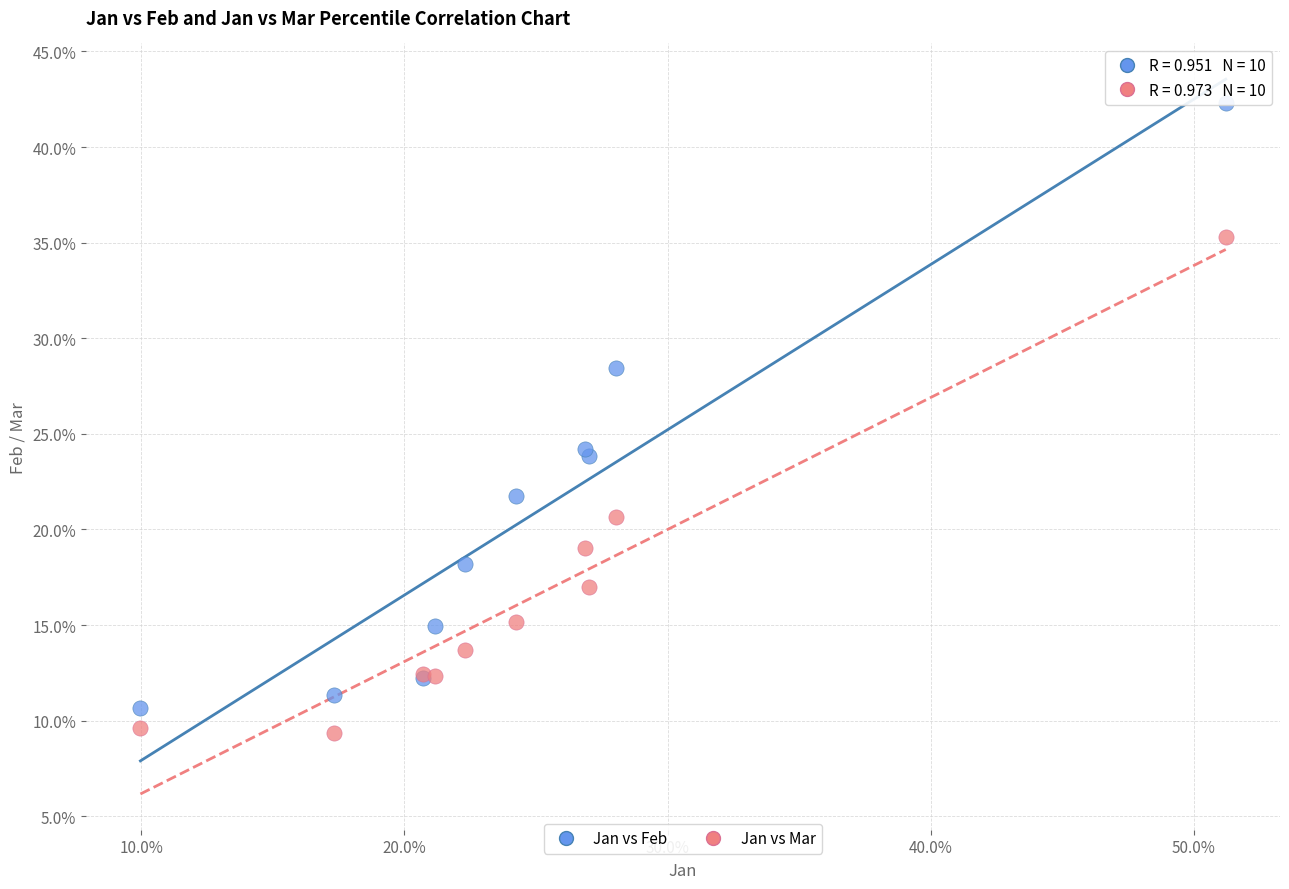

What are all the series names shown in the legend?

Jan vs Feb, Jan vs Mar